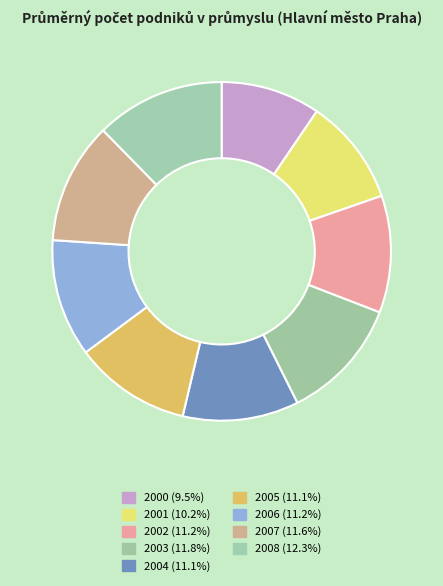

How many slices are in this pie chart?

9